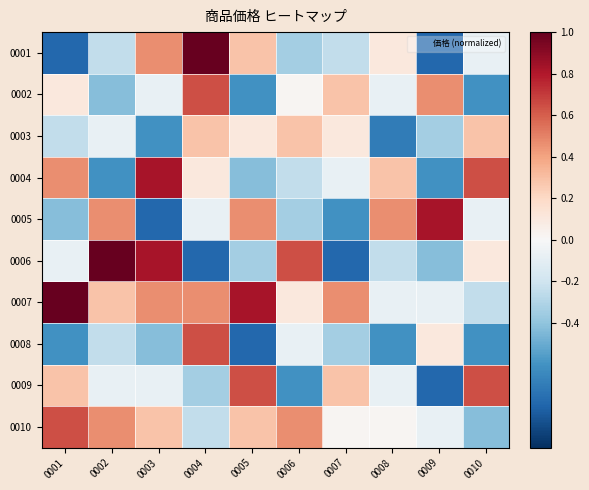

Which series changed the most between 0002 and 0004?

0006